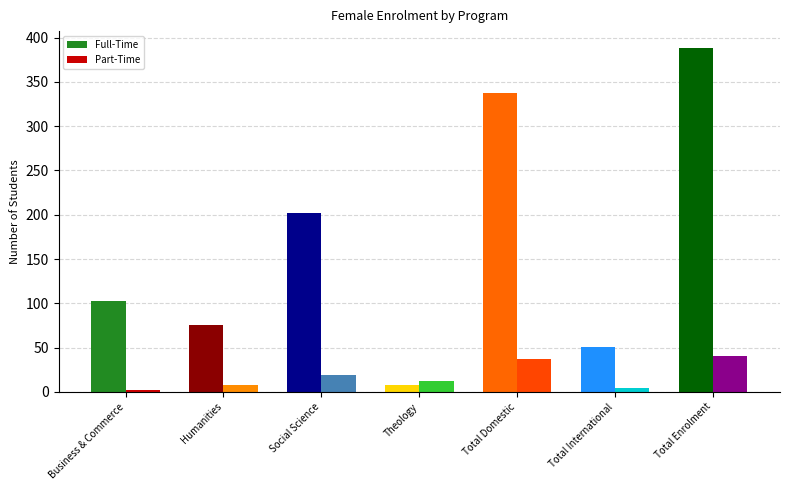

How many data points in Full-Time are less than 103?

3